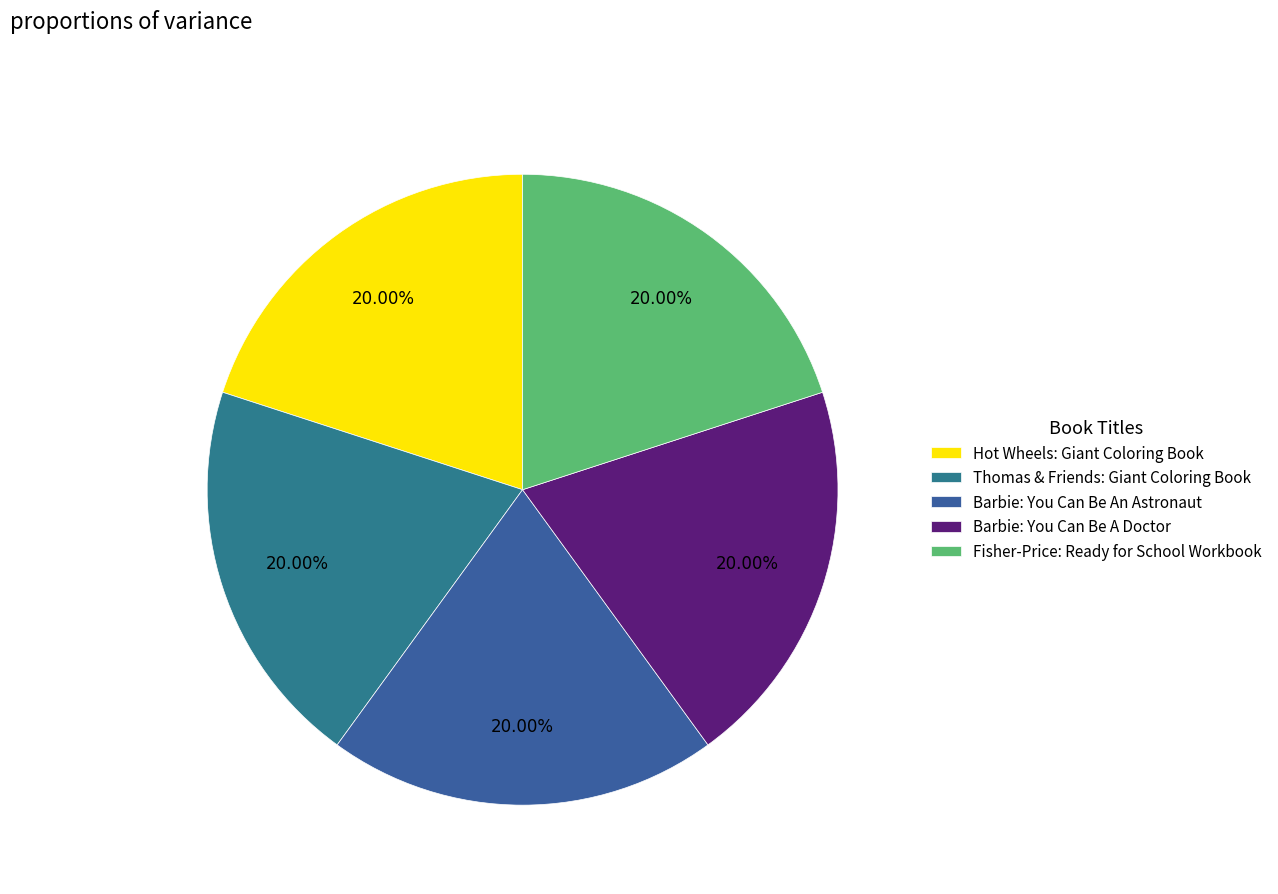

How many segments does this pie chart have?

5